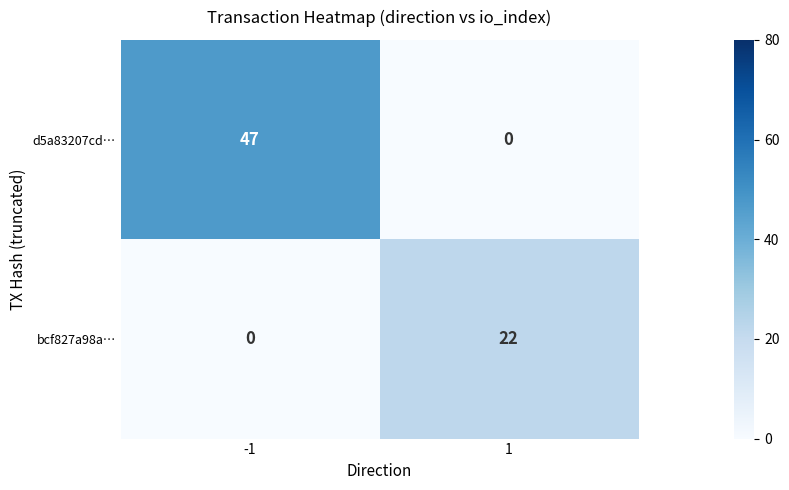

Rank the series at -1 from lowest to highest value.

bcf827a98a…, d5a83207cd…